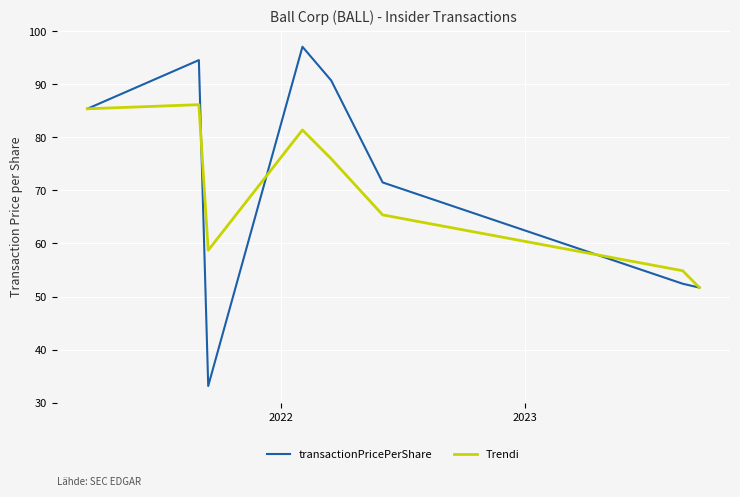

Rank the series by their maximum value, from lowest to highest.

Trendi, transactionPricePerShare